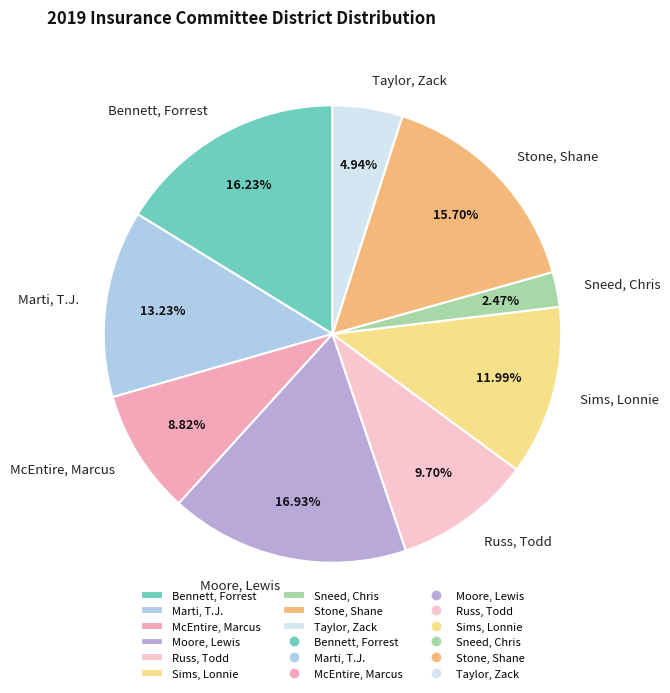

How many segments does this pie chart have?

9